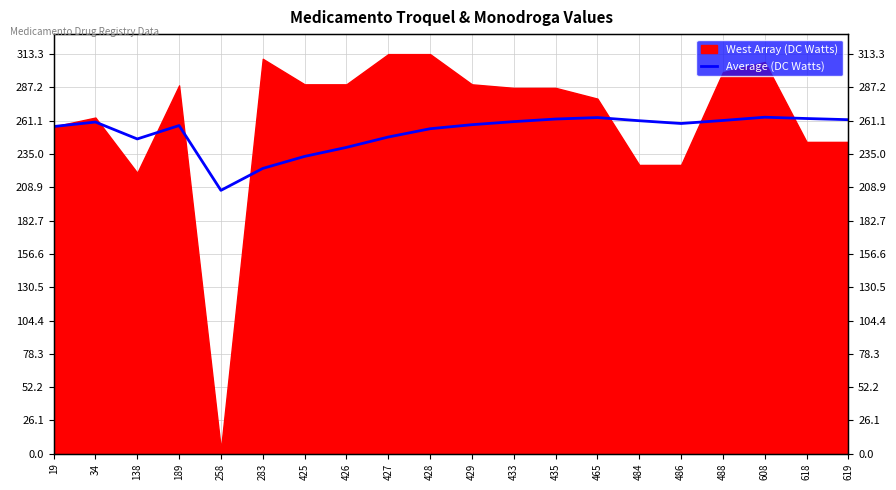

What is the average value?

252.1